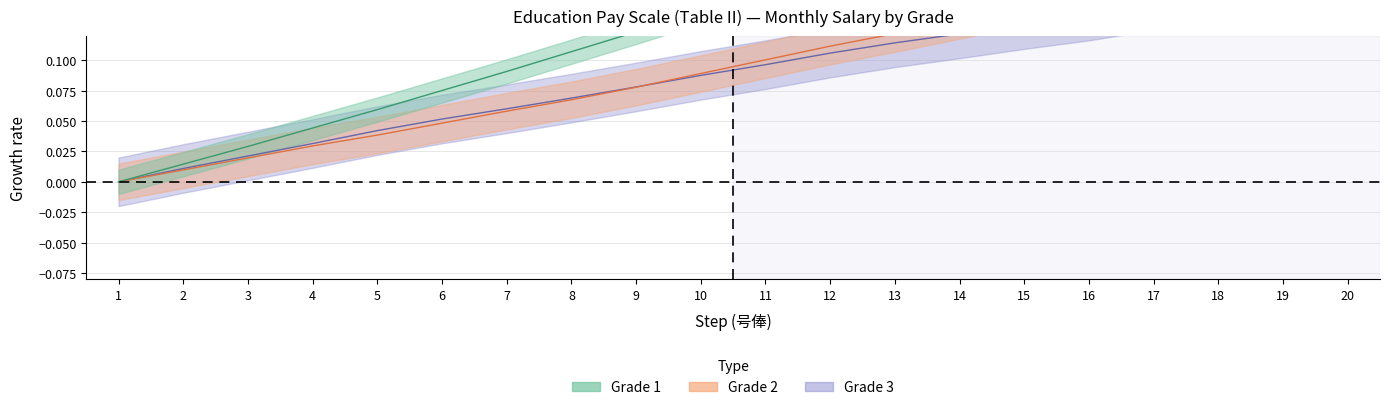

True or false: Grade 1 and Grade 2 cross at least once.

False